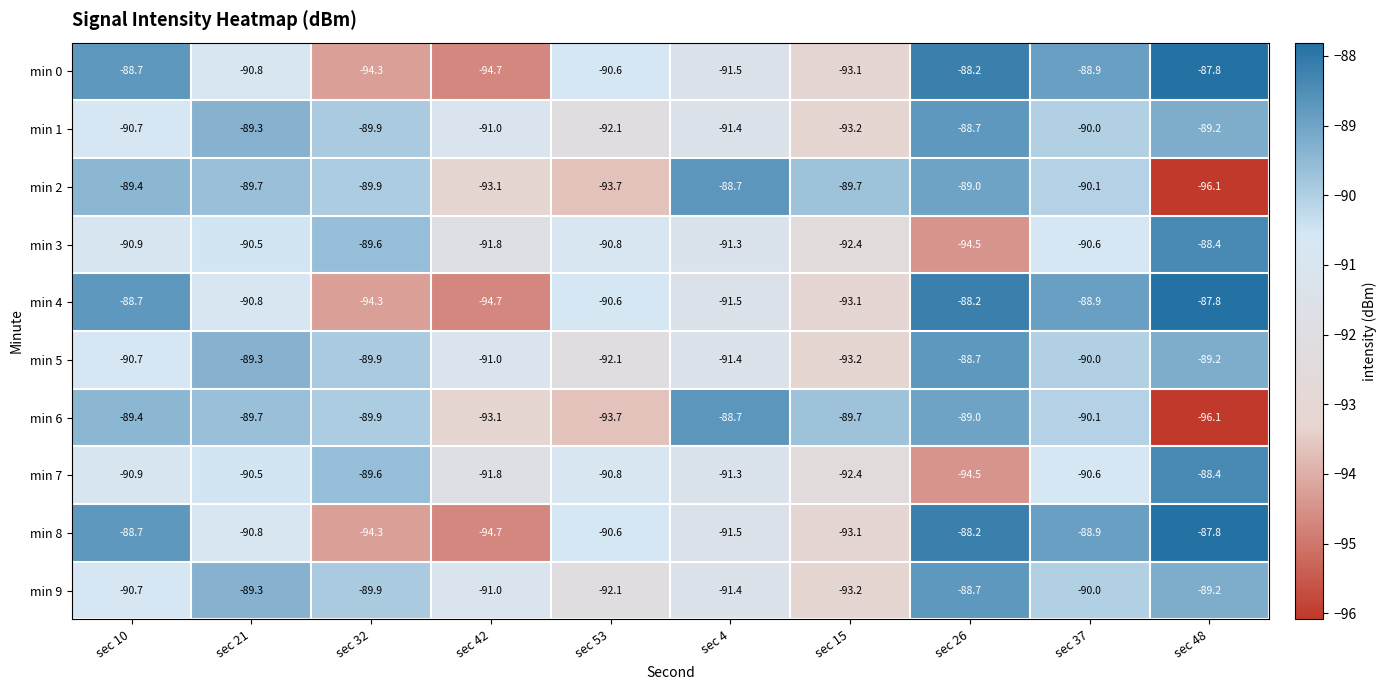

The value of min 1 at sec 48 is -89.2. True or false?

True